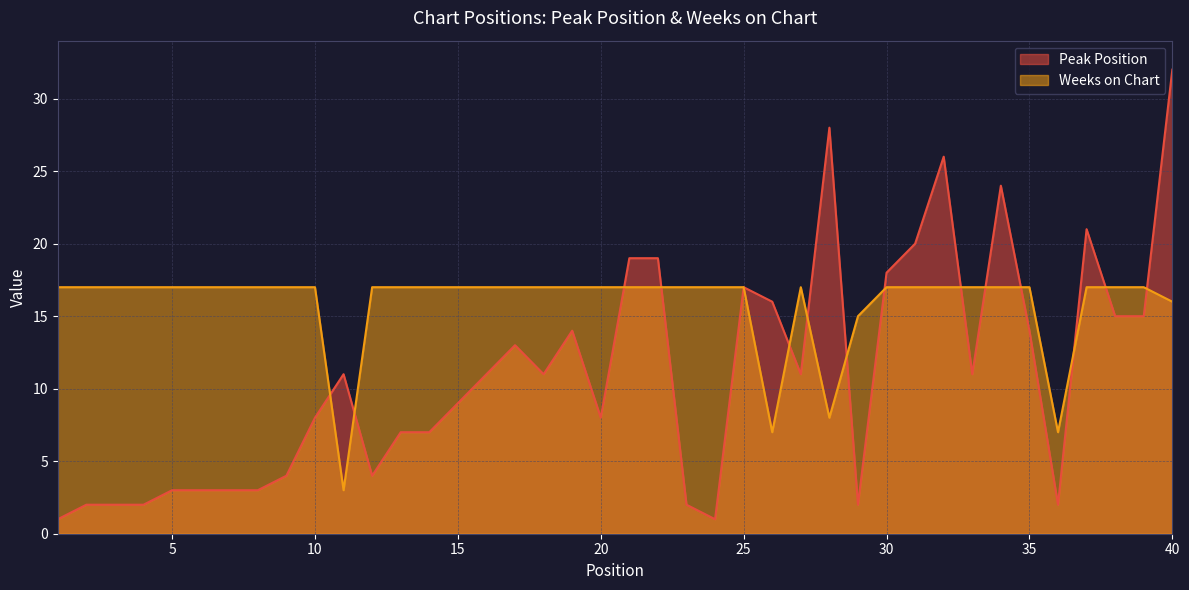

What is the smallest value displayed?

1